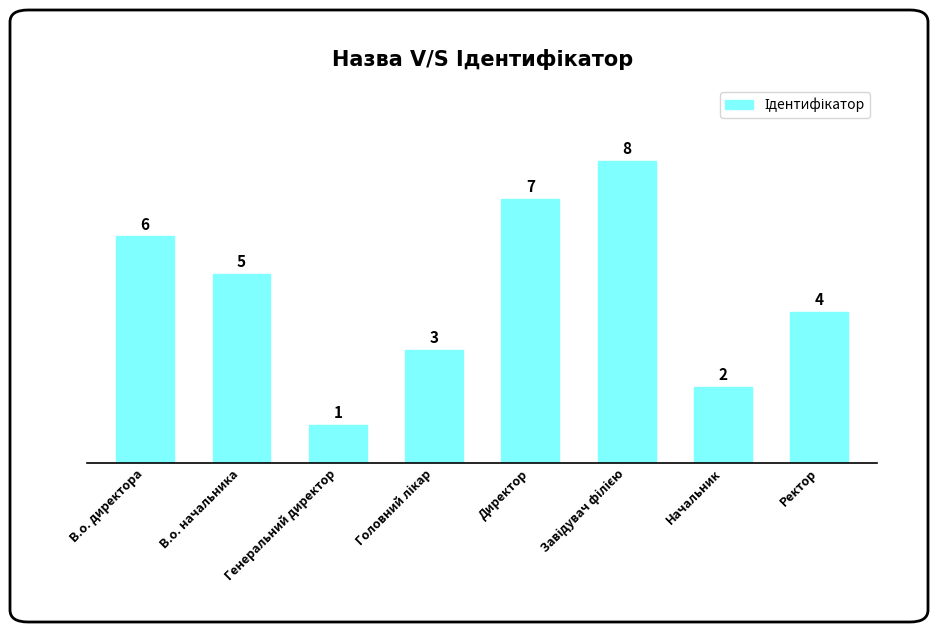

At which label is the value closest to 4?

Ректор